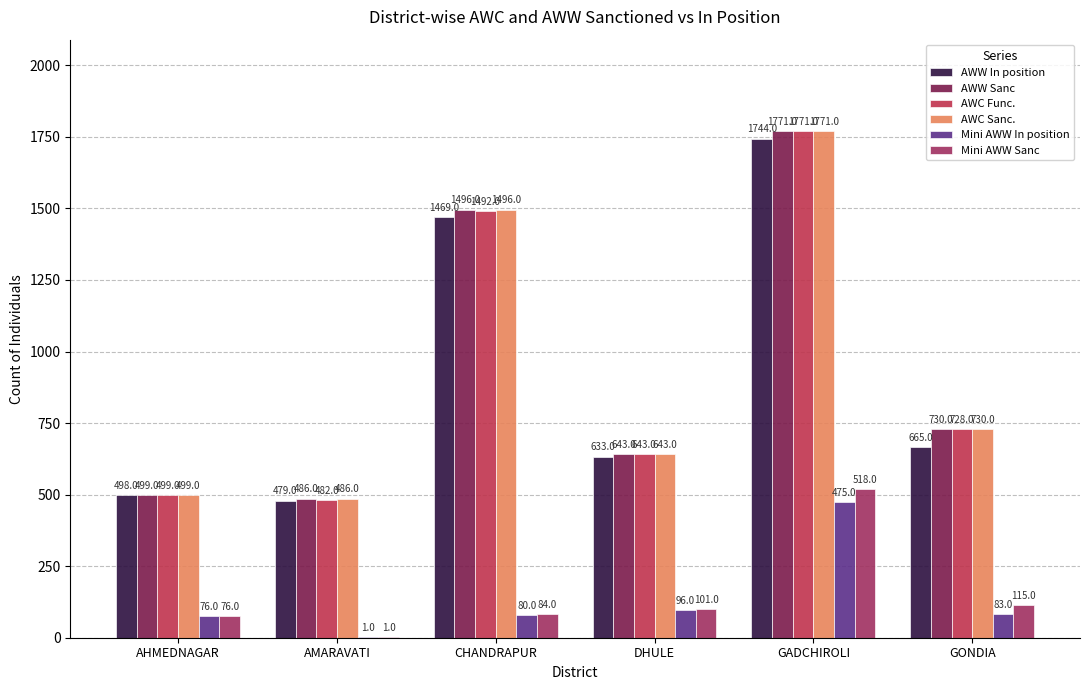

Is the value of AWW Sanc at AMARAVATI greater than the value of Mini AWW Sanc at AMARAVATI?

Yes